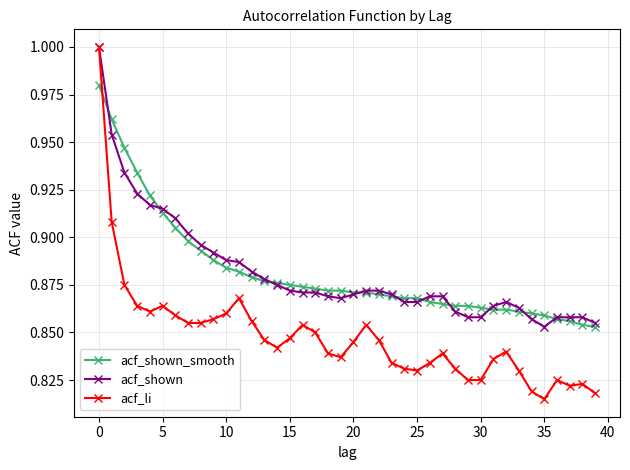

Which series has the largest range (max minus min)?

acf_li